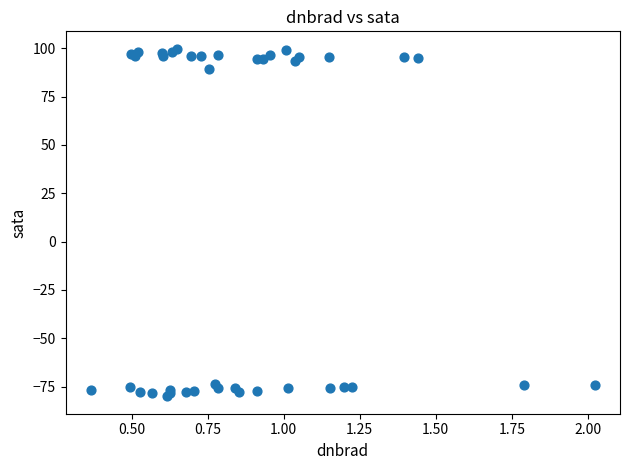

What Y value in the scatter plot is closest to 9?

89.3